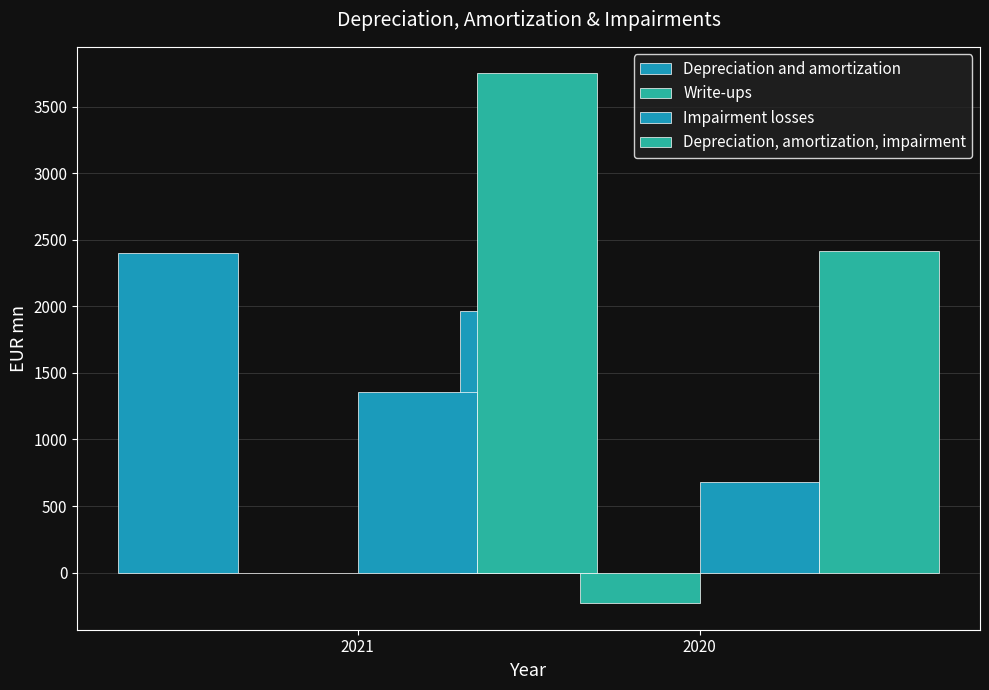

At which label does Depreciation, amortization, impairment reach its minimum?

2020